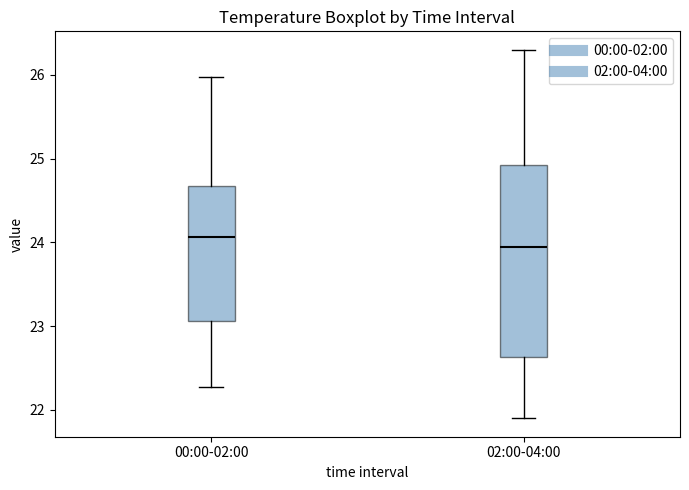

Comparing the boxes themselves (not the whiskers), which one is the tallest?

02:00-04:00